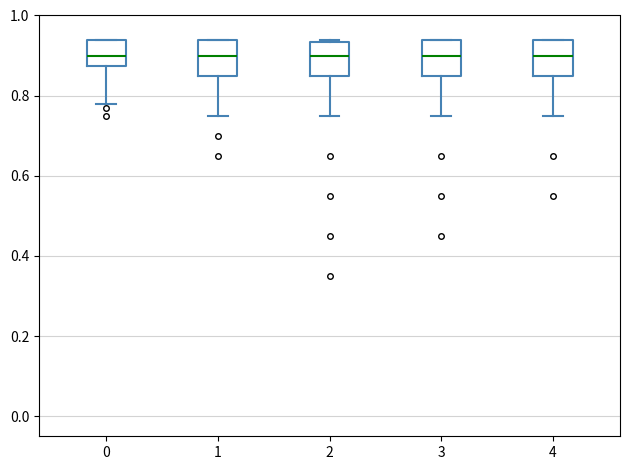

Reading left to right, read every box against the y-axis: the position of its median line, the range the box covers, and the ends of its whiskers. The values are not printed on the chart, so give them approximately, as read against the axis.

0: median 0.90, box 0.88 to 0.94, whiskers 0.78 to 0.94
1: median 0.90, box 0.86 to 0.94, whiskers 0.76 to 0.94
2: median 0.90, box 0.86 to 0.94, whiskers 0.76 to 0.94
3: median 0.90, box 0.86 to 0.94, whiskers 0.76 to 0.94
4: median 0.90, box 0.86 to 0.94, whiskers 0.76 to 0.94